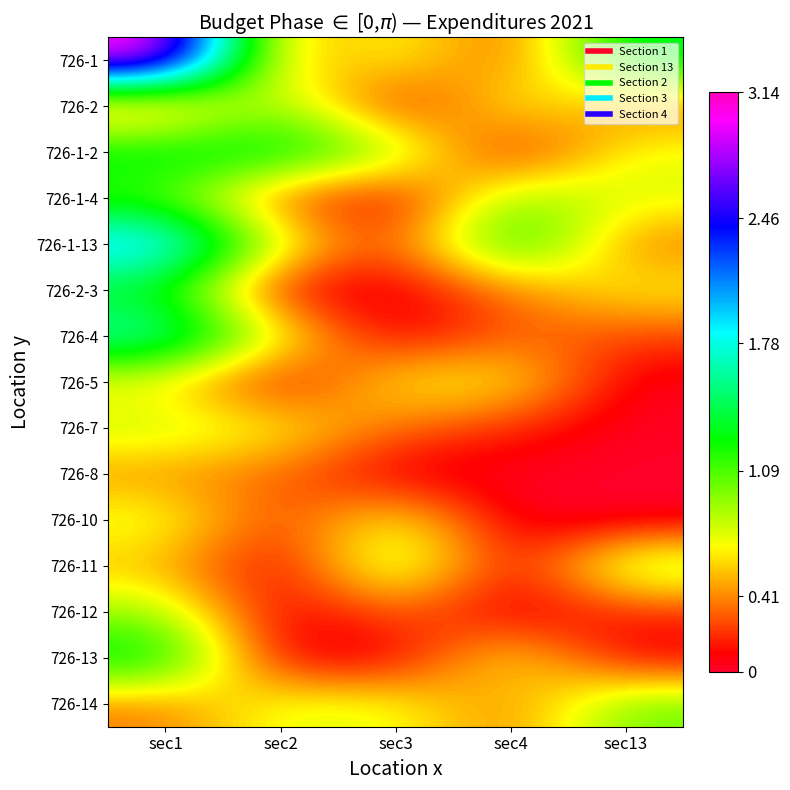

Reading right to left, transcribe all the data shown in this chart.

726-1: sec13=1.4	sec4=0.2	sec3=0.8	sec2=0.4	sec1=3.1
726-2: sec13=0.4	sec4=0.8	sec3=0.0	sec2=1.0	sec1=0.2
726-1-2: sec13=0.7	sec4=0.0	sec3=1.0	sec2=1.4	sec1=1.4
726-1-4: sec13=0.8	sec4=1.0	sec3=0.0	sec2=0.2	sec1=1.1
726-1-13: sec13=0.3	sec4=1.4	sec3=0.2	sec2=0.8	sec1=2.1
726-2-3: sec13=0.7	sec4=0.4	sec3=0.0	sec2=0.0	sec1=1.3
726-4: sec13=0.2	sec4=0.3	sec3=0.0	sec2=0.7	sec1=1.8
726-5: sec13=0.0	sec4=0.7	sec3=0.7	sec2=0.0	sec1=0.6
726-7: sec13=0.0	sec4=0.2	sec3=0.3	sec2=0.7	sec1=0.8
726-8: sec13=0.0	sec4=0.0	sec3=0.0	sec2=0.3	sec1=0.4
726-10: sec13=0.0	sec4=0.0	sec3=0.8	sec2=0.2	sec1=0.8
726-11: sec13=1.0	sec4=0.0	sec3=1.0	sec2=0.0	sec1=0.5
726-12: sec13=0.2	sec4=0.0	sec3=0.3	sec2=0.0	sec1=0.9
726-13: sec13=0.0	sec4=0.7	sec3=0.0	sec2=0.0	sec1=1.4
726-14: sec13=1.0	sec4=0.3	sec3=0.7	sec2=0.8	sec1=0.4